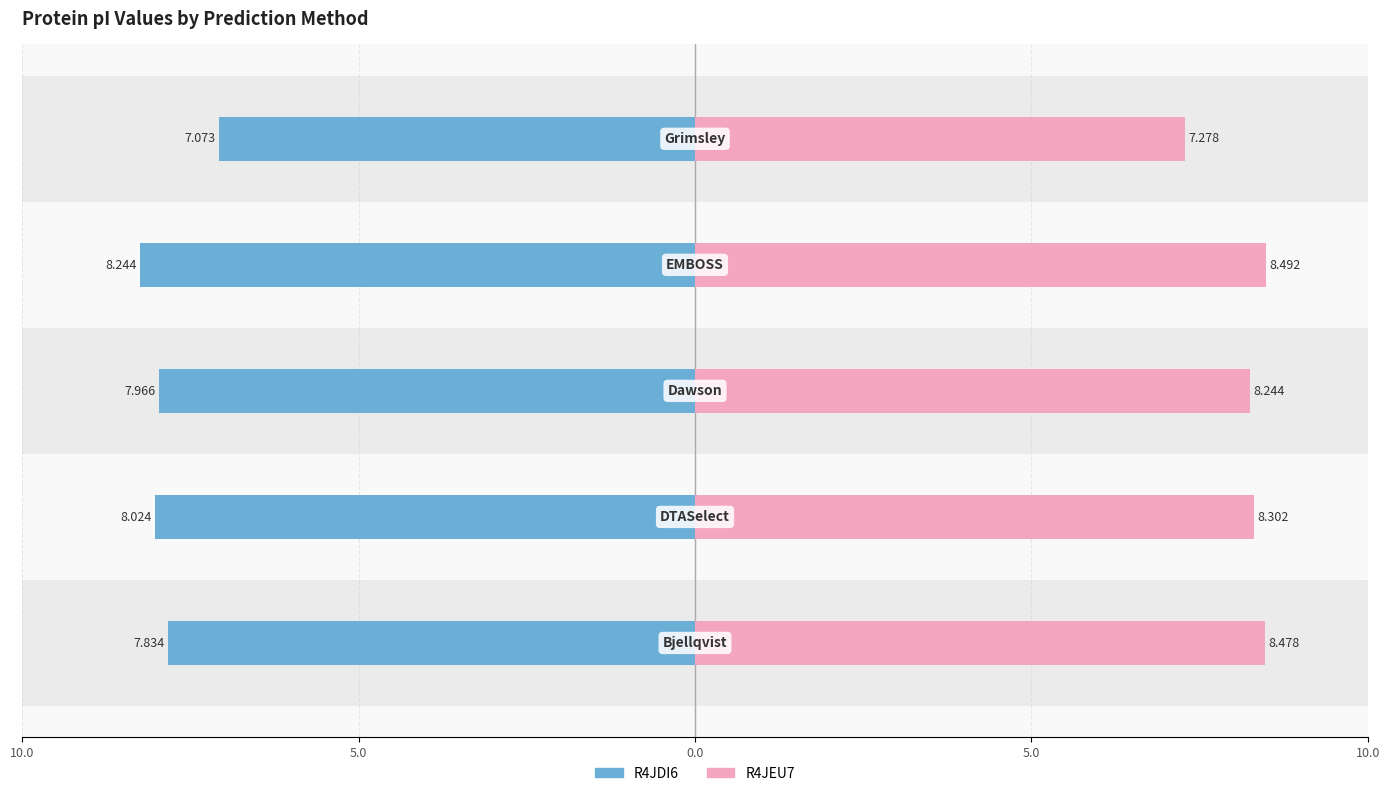

How many data points does each series have?

5